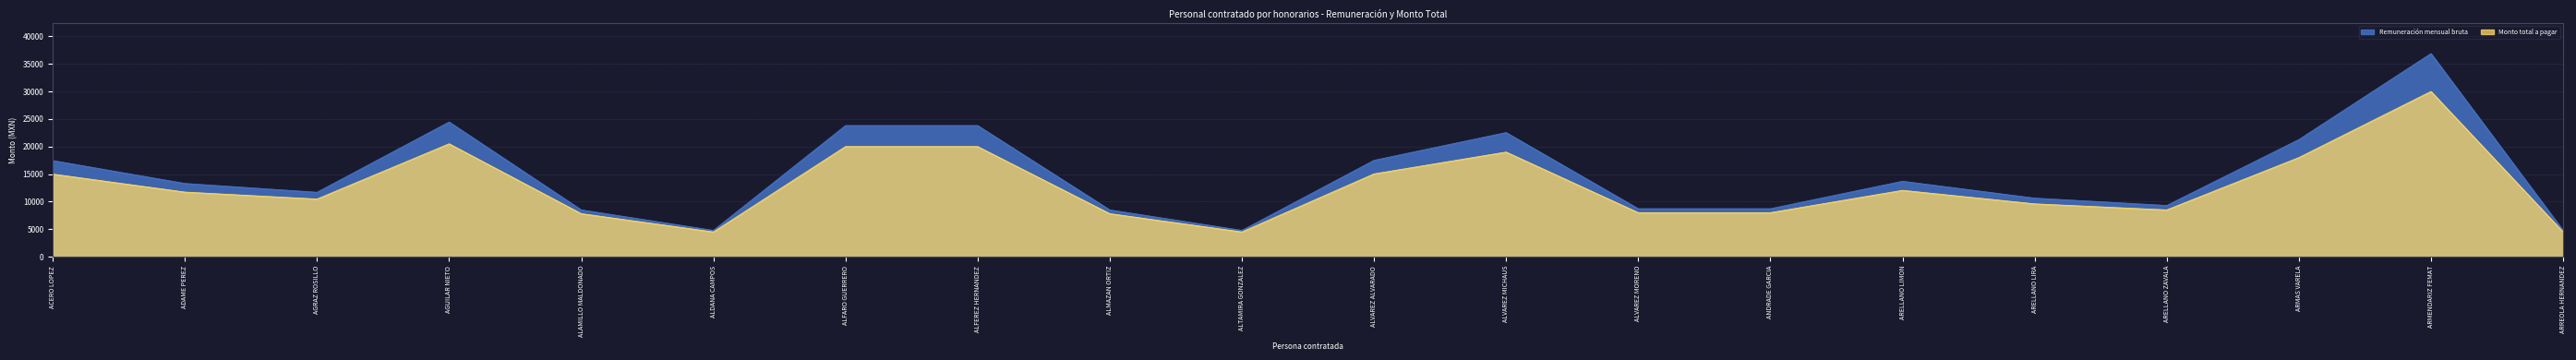

In Monto total a pagar, how many points are higher than both neighbors (excluding endpoints)?

4